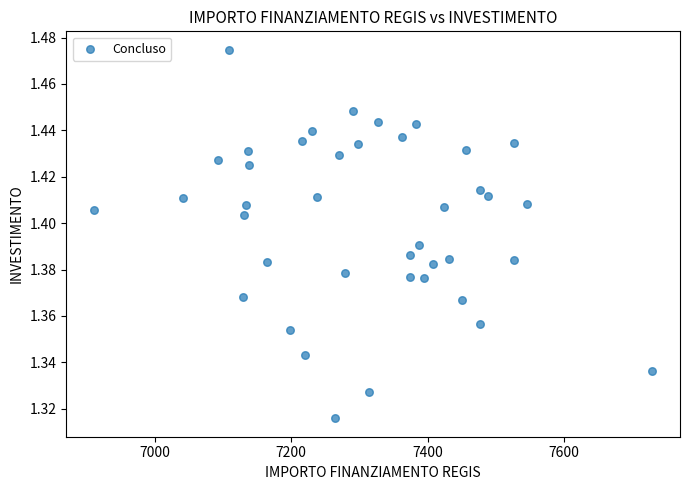

What is the range of X values (max minus min)?

818.5